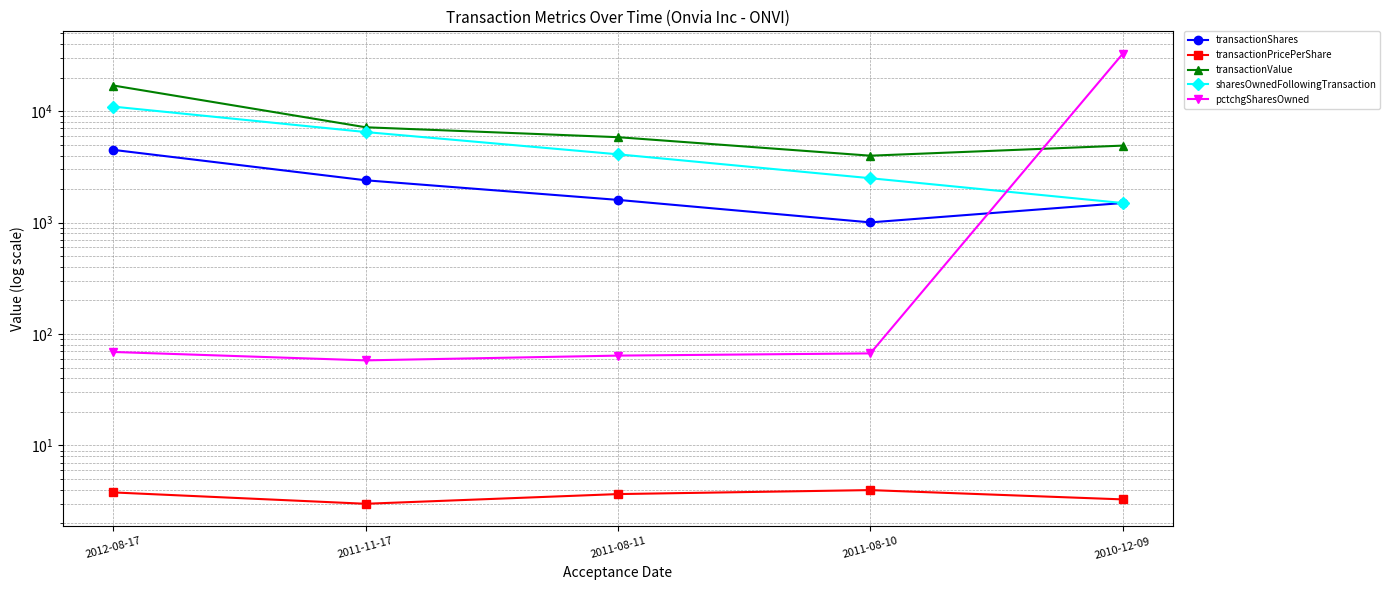

Reading right to left, transcribe all the data shown in this chart.

transactionShares: 2010-12-09=1500.0	2011-08-10=1005.0	2011-08-11=1600.0	2011-11-17=2400.0	2012-08-17=4500.0
transactionPricePerShare: 2010-12-09=3.3	2011-08-10=4.0	2011-08-11=3.7	2011-11-17=3.0	2012-08-17=3.8
transactionValue: 2010-12-09=4914.0	2011-08-10=3990.0	2011-08-11=5849.0	2011-11-17=7180.0	2012-08-17=17025.0
sharesOwnedFollowingTransaction: 2010-12-09=1500.0	2011-08-10=2505.0	2011-08-11=4105.0	2011-11-17=6505.0	2012-08-17=11005.0
pctchgSharesOwned: 2010-12-09=32767.0	2011-08-10=67.0	2011-08-11=64.0	2011-11-17=58.0	2012-08-17=69.0